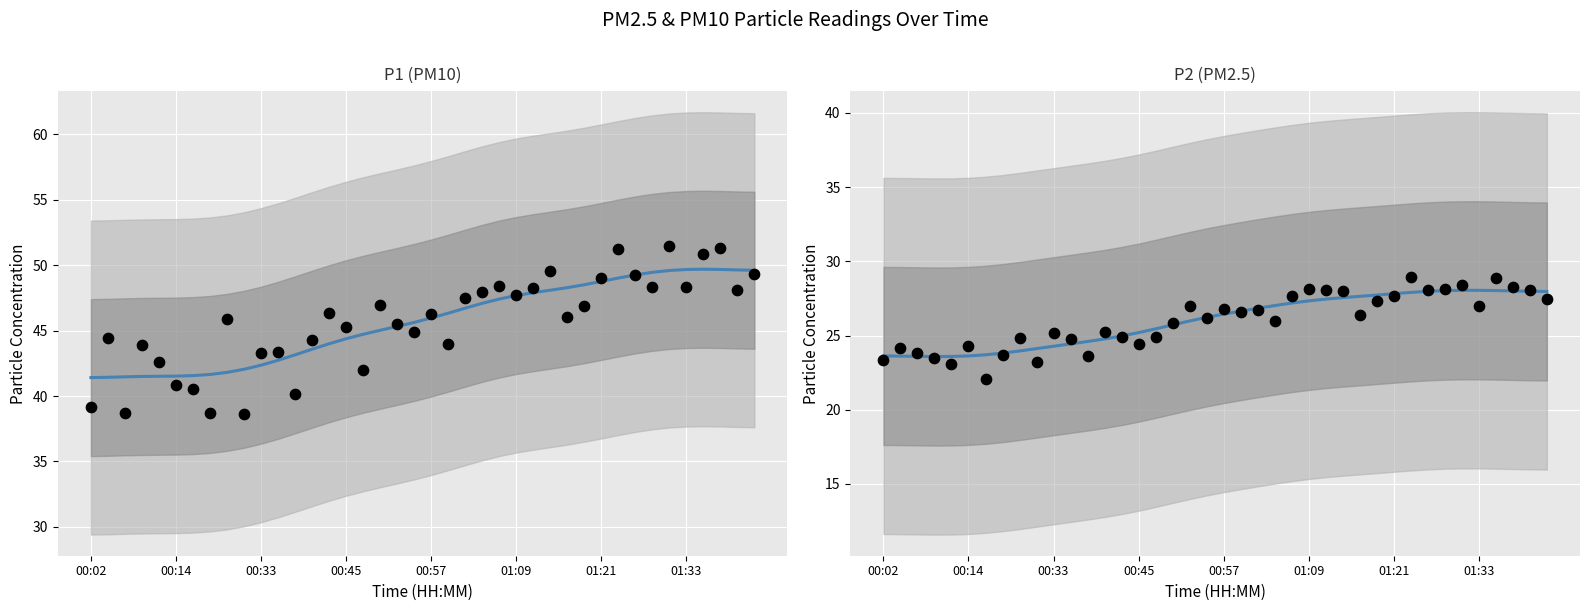

Which series has the largest total across all categories?

P1 (PM10) trend